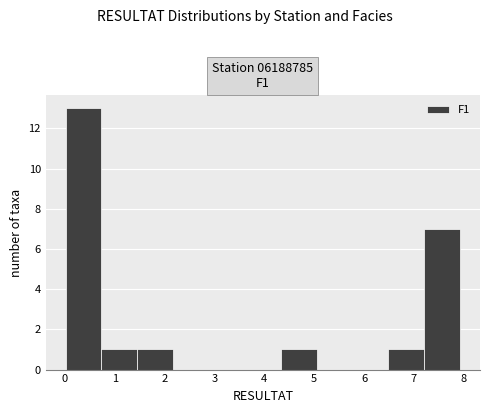

What is the height of the bar covering 4.33 to 5.05 on the x-axis? Neither the bar edges nor the heights are printed on the chart, so give them approximately, as read against the axes.

1